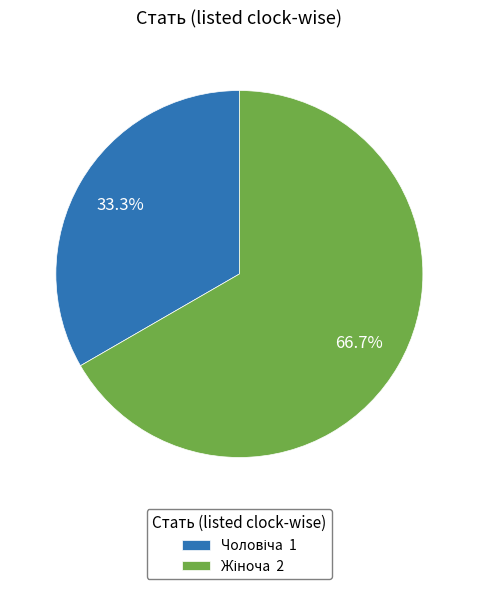

Does any single category account for the majority?

Yes